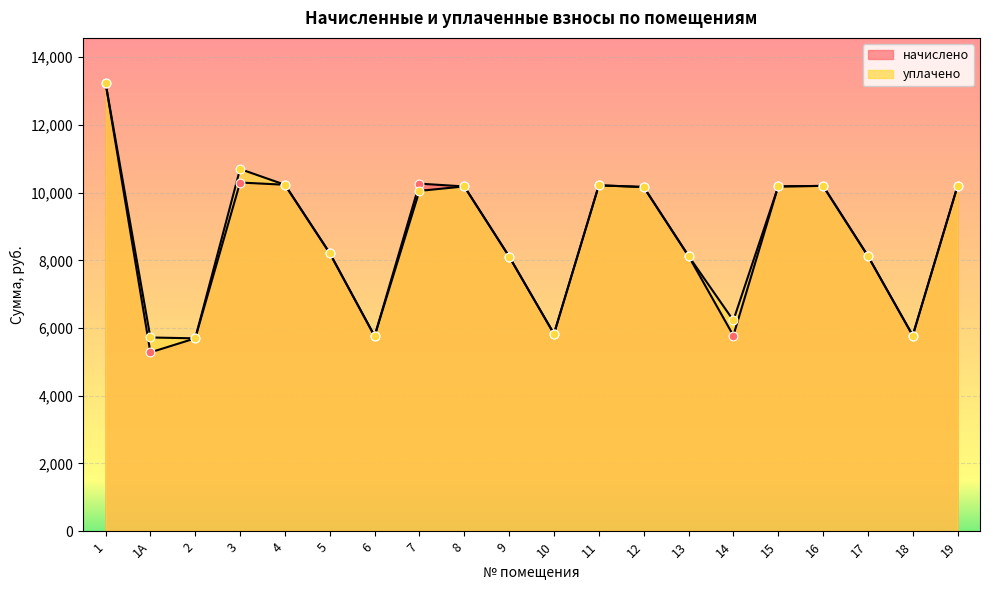

Which series reaches the minimum Y coordinate?

начислено